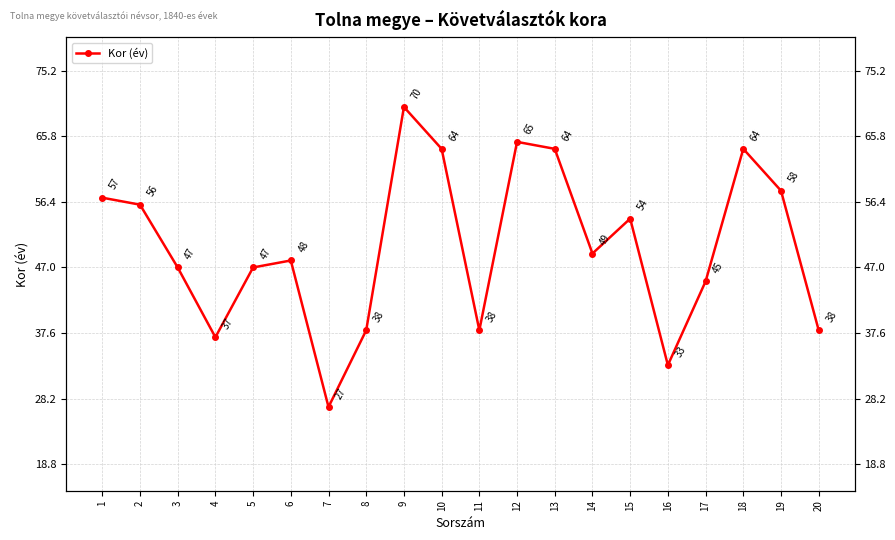

The chart shows a value of 64 at 10. True or false?

True